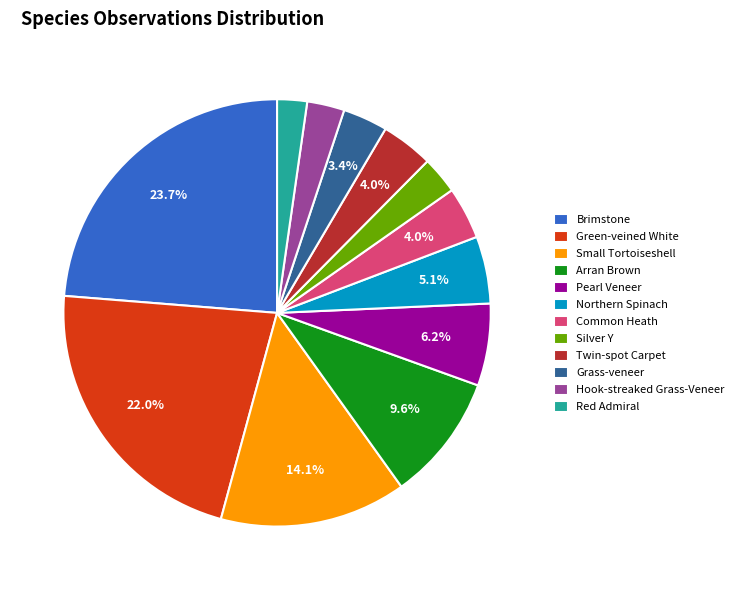

What percentage is the Common Heath slice, to the nearest percent?

4%